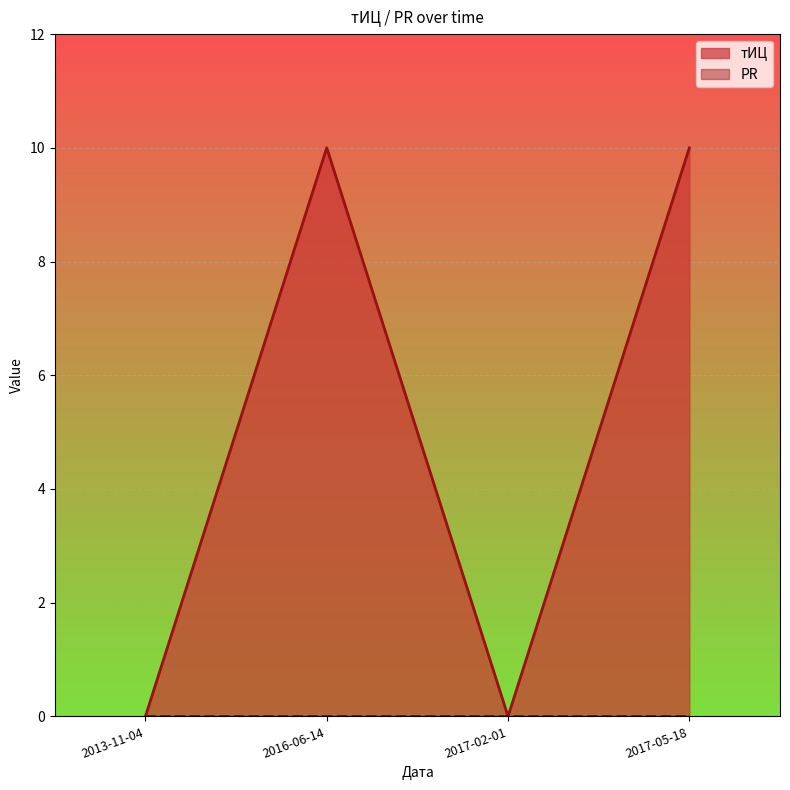

What is the value of the 2nd point from the left?

10